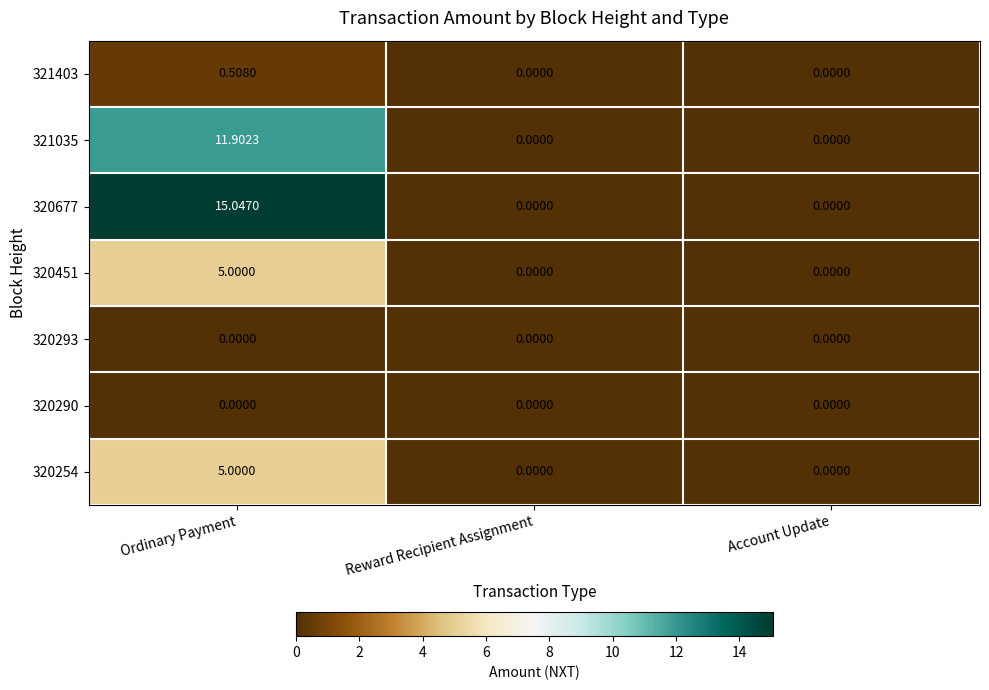

Which series has the largest range (max minus min)?

320677